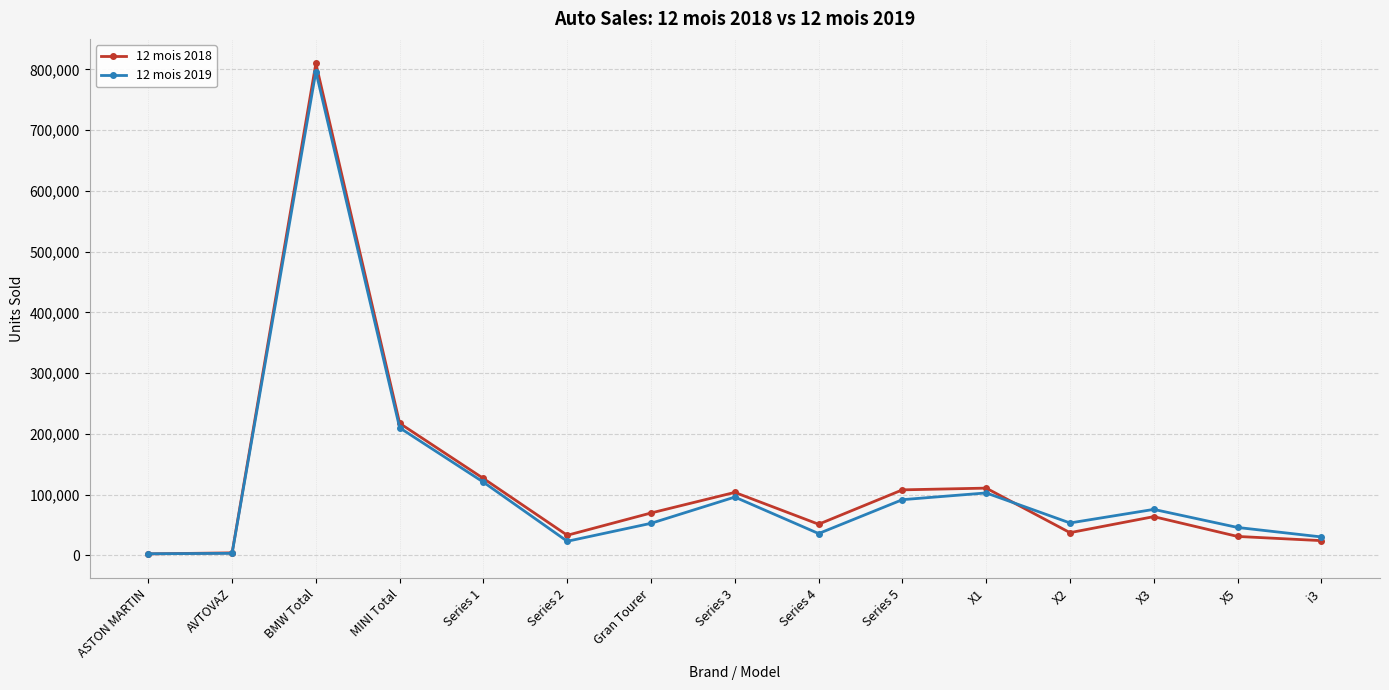

True or false: 12 mois 2019 has more than 1 interior local peaks.

True